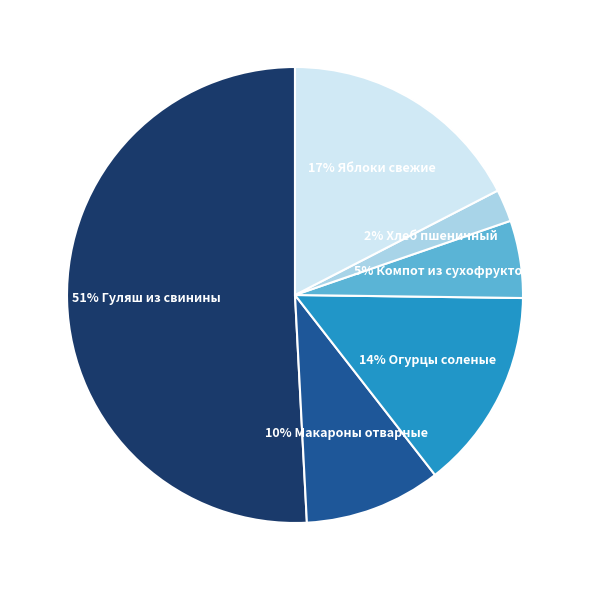

Count the number of slices in the pie.

6